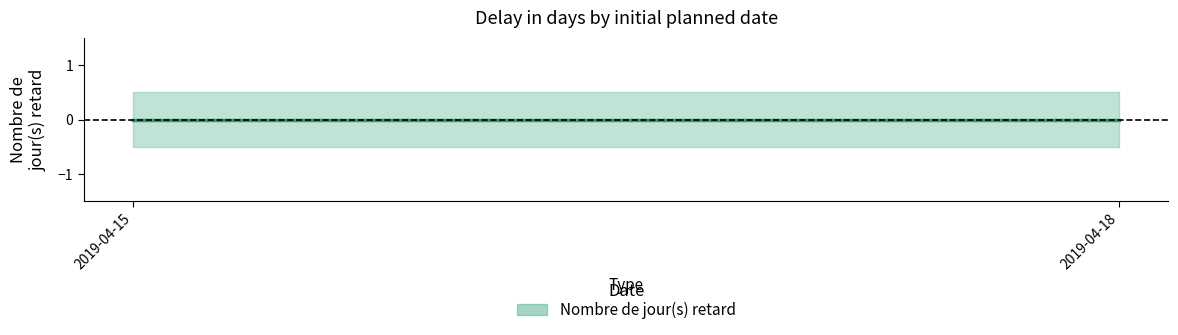

Where is Nombre de jour(s) retard nearest to the value 0?

2019-04-15